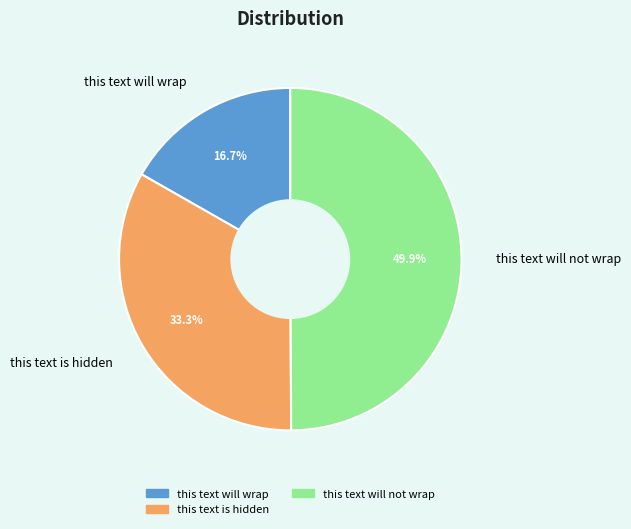

The this text is hidden slice represents 33% of the pie. True or false?

True